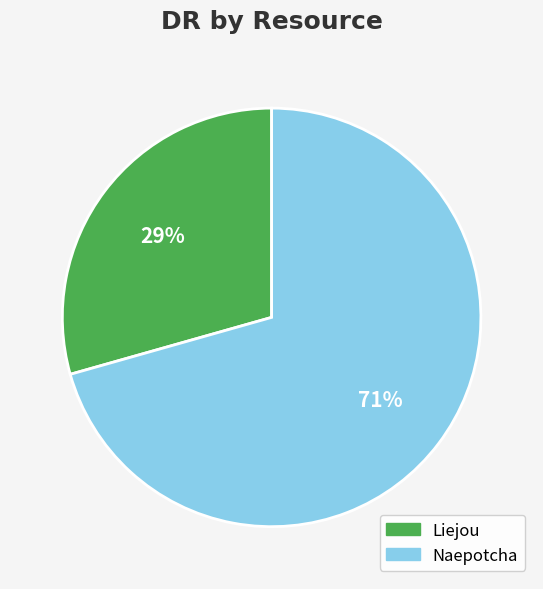

To the nearest percent, what is the combined percentage of Liejou and Naepotcha?

100%